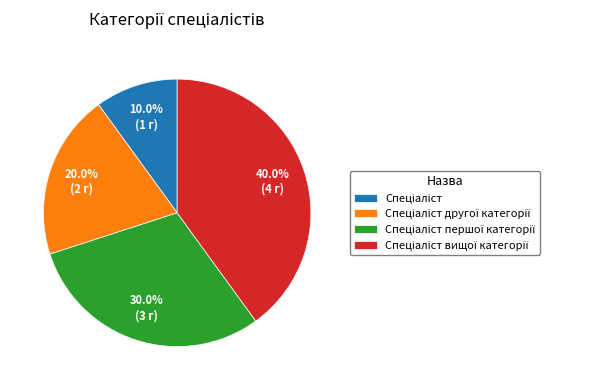

Does any single category account for the majority?

No